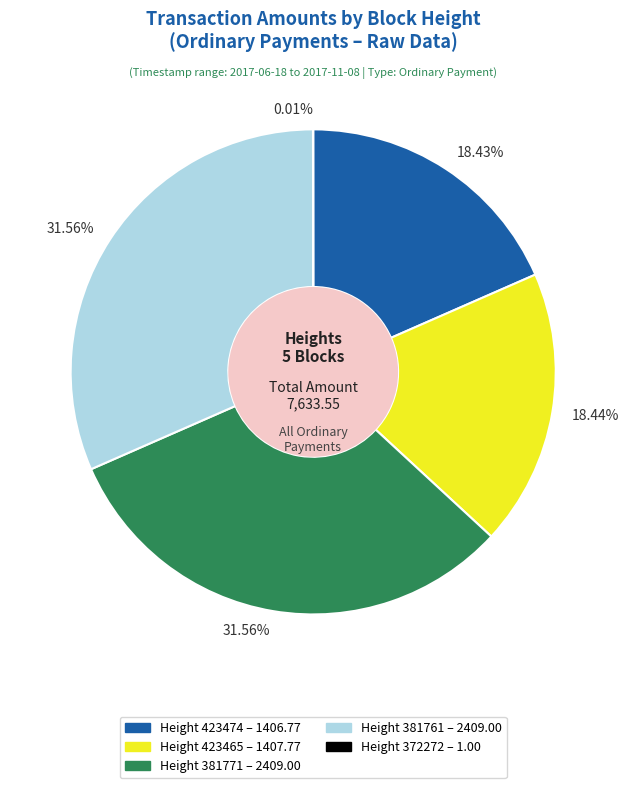

Is there a majority slice in this chart?

No